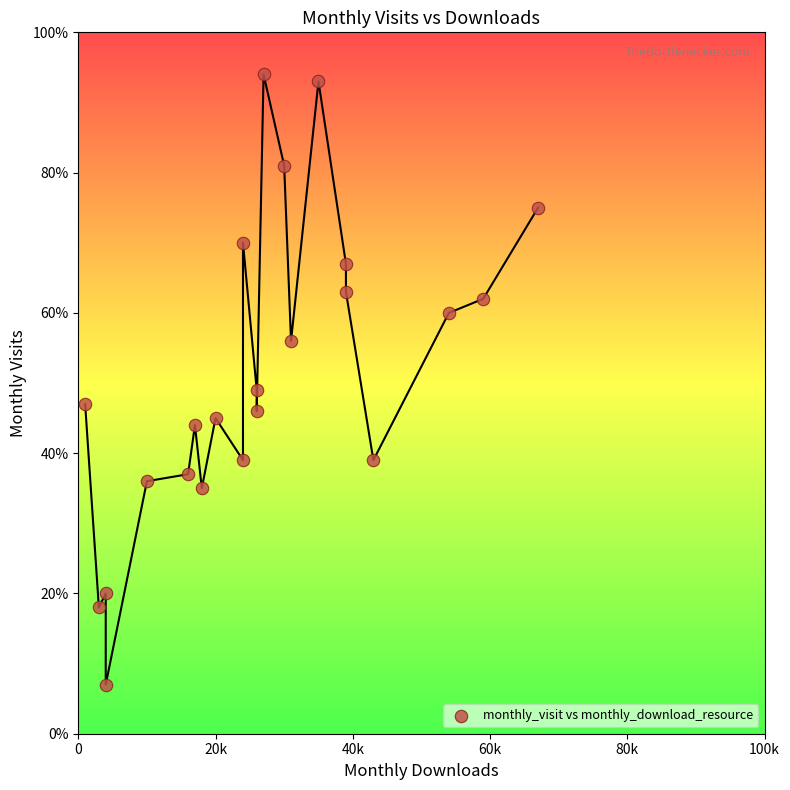

What Y value in the scatter plot is closest to 50?

49